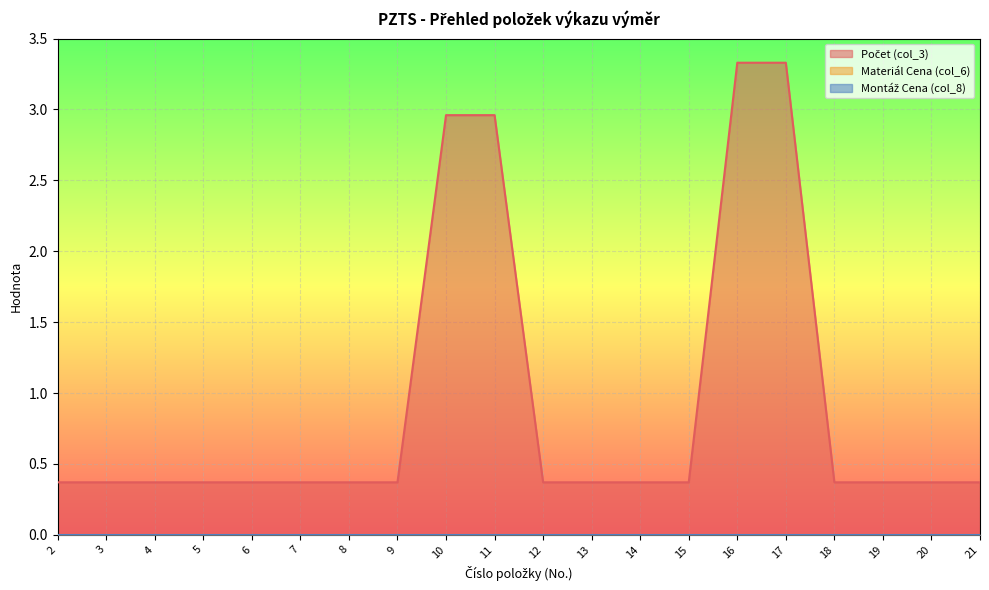

Count the Počet (col_3) values in the range 0 to 1.

16